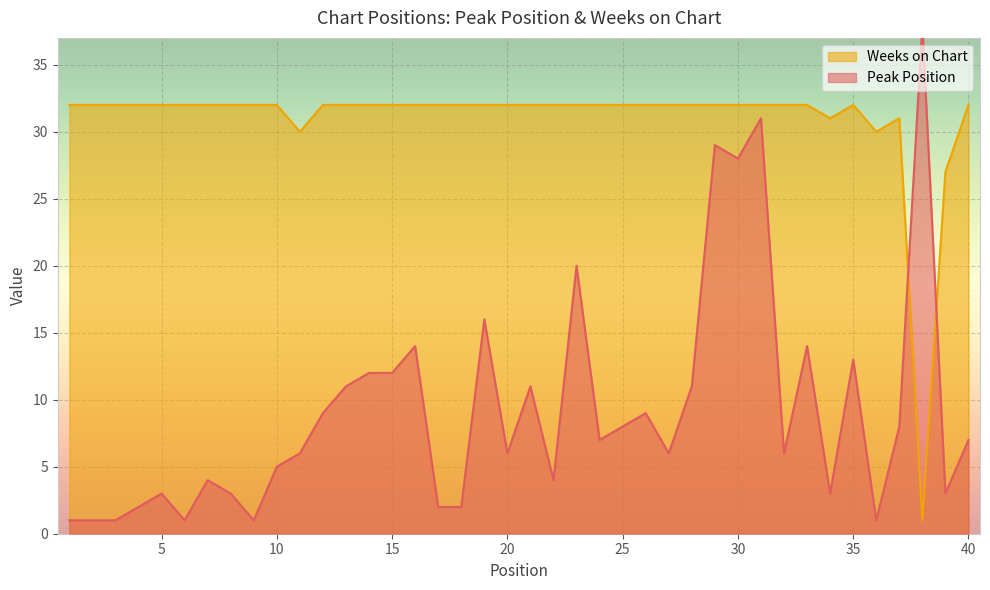

The Peak Position series shows 4 at 22. True or false?

True